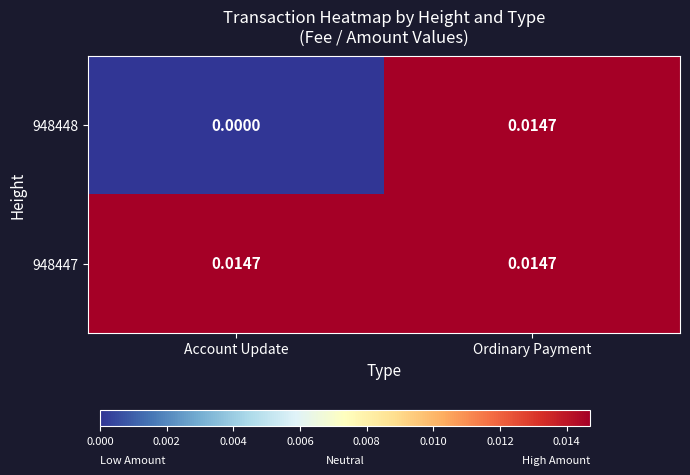

At which category is the sum across all series the highest?

Ordinary Payment